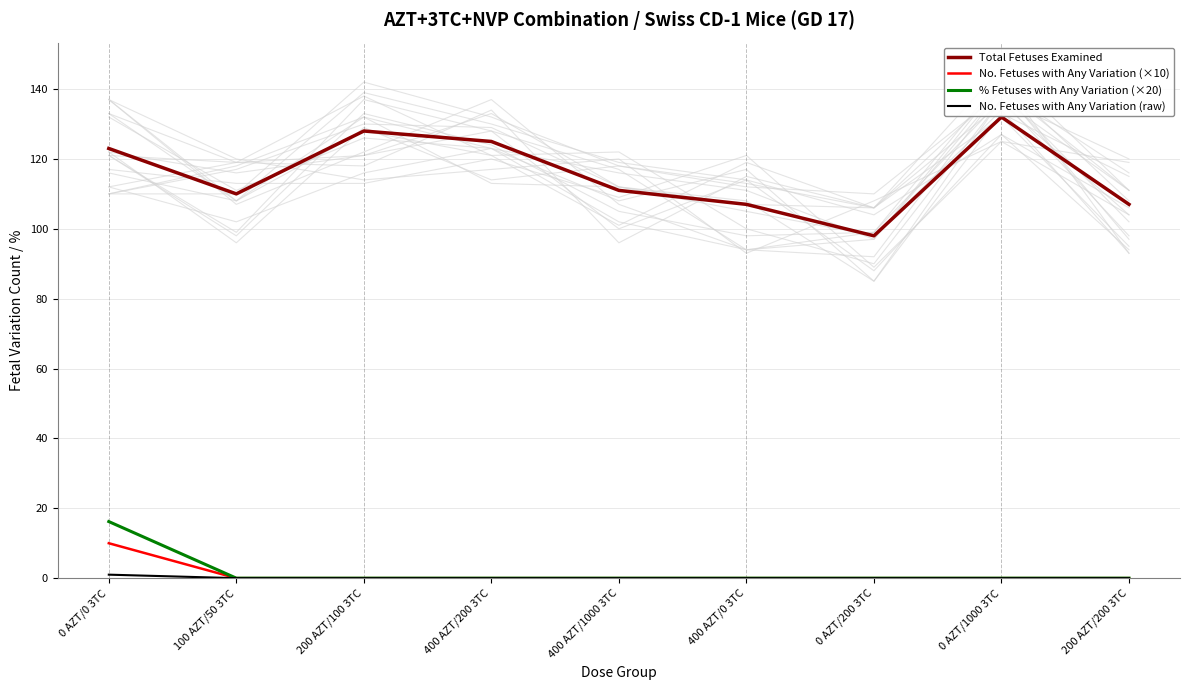

How many interior local valleys does the Total Fetuses Examined series have?

2